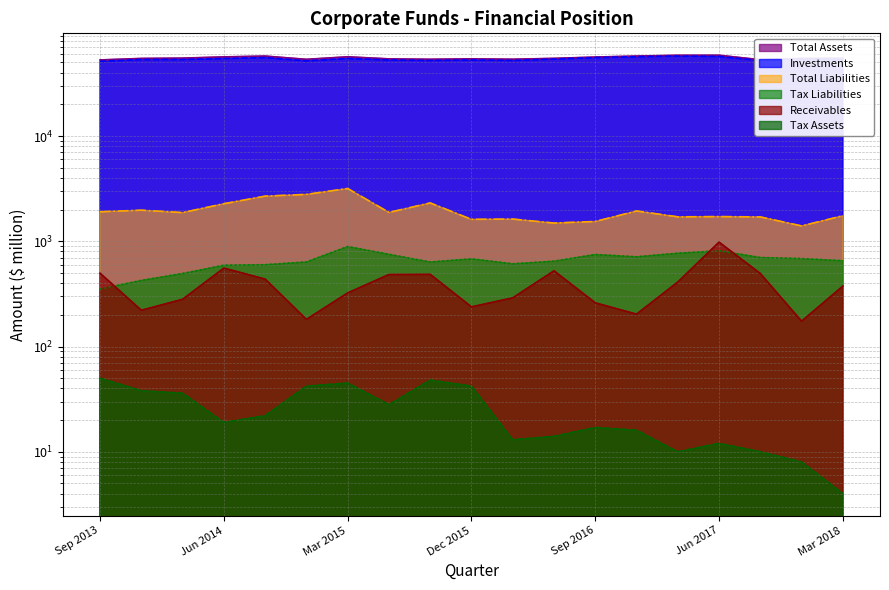

What position from the left is Mar 2017?

15